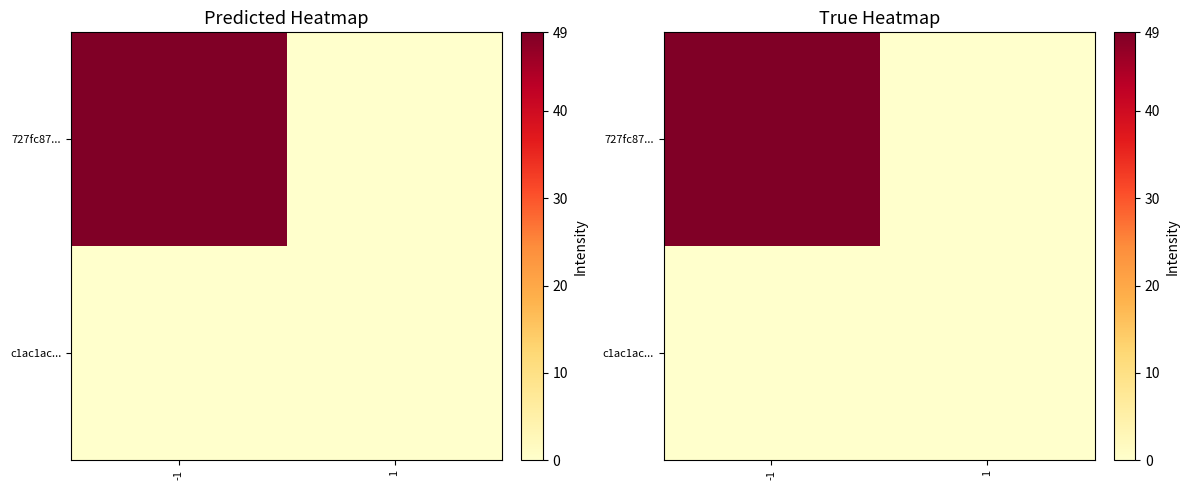

Which series has the largest range (max minus min)?

727fc87...